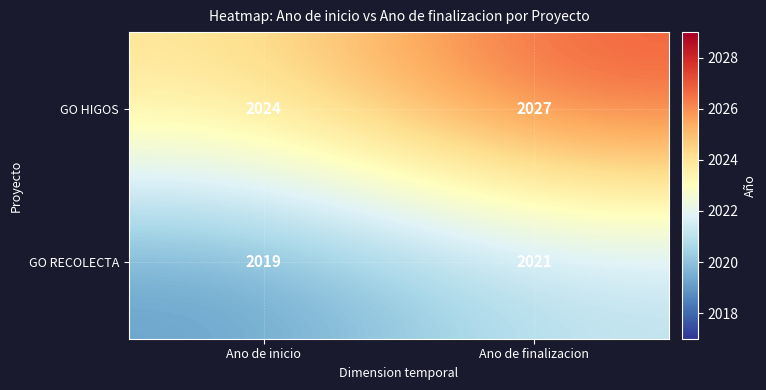

Which series changed the most between Ano de inicio and Ano de finalizacion?

GO HIGOS